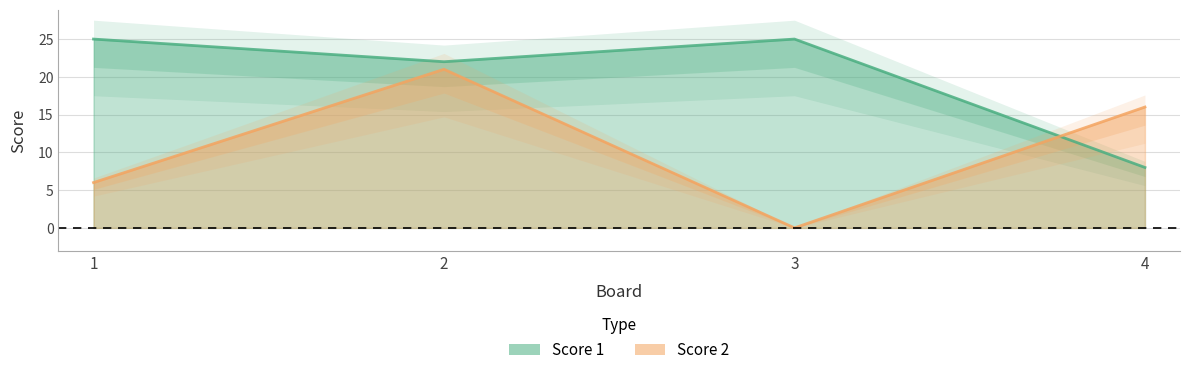

The Score 1 series shows 22 at 2. True or false?

True